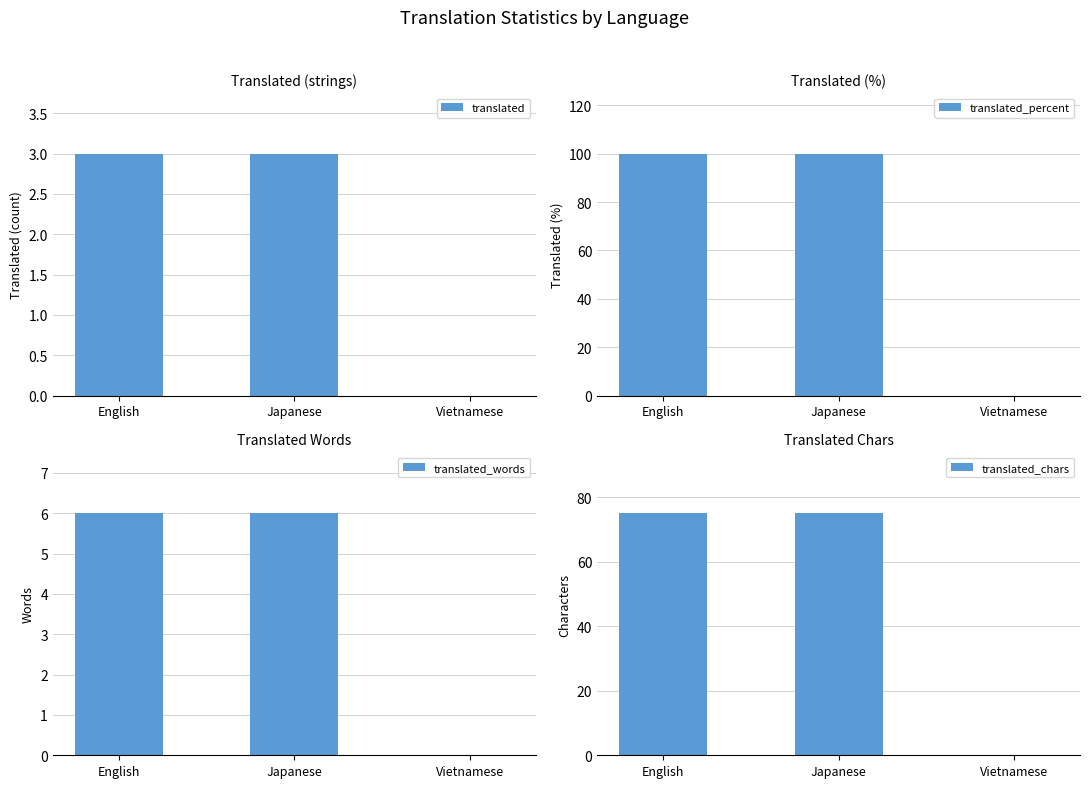

Reading left to right, list all the values displayed in this chart.

translated: English=3	Japanese=3	Vietnamese=0
translated_percent: English=100	Japanese=100	Vietnamese=0
translated_words: English=6	Japanese=6	Vietnamese=0
translated_chars: English=75	Japanese=75	Vietnamese=0